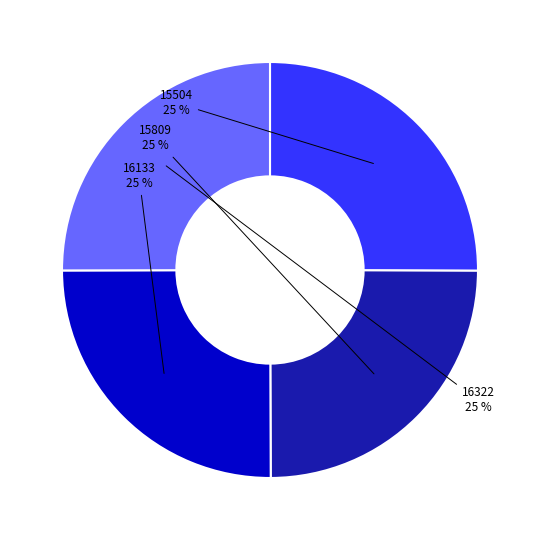

To the nearest percent, what is the average slice percentage?

25%